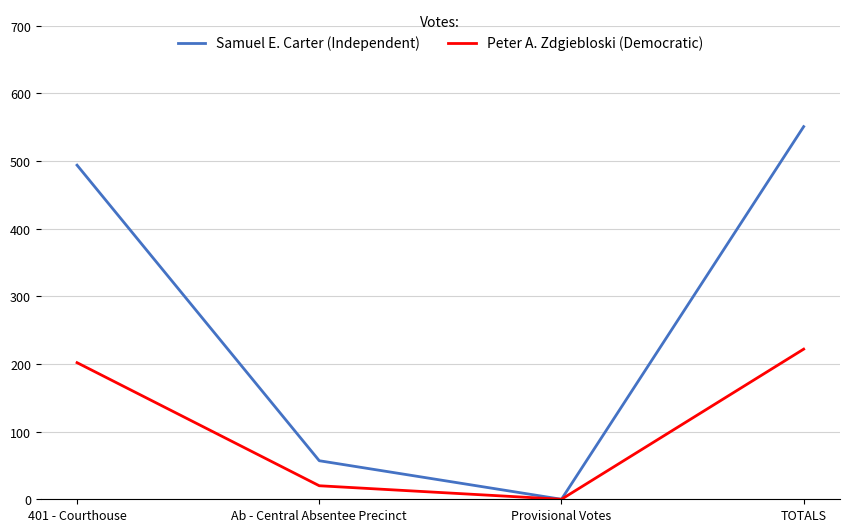

The Peter A. Zdgiebloski (Democratic) series shows 347 at TOTALS. True or false?

False